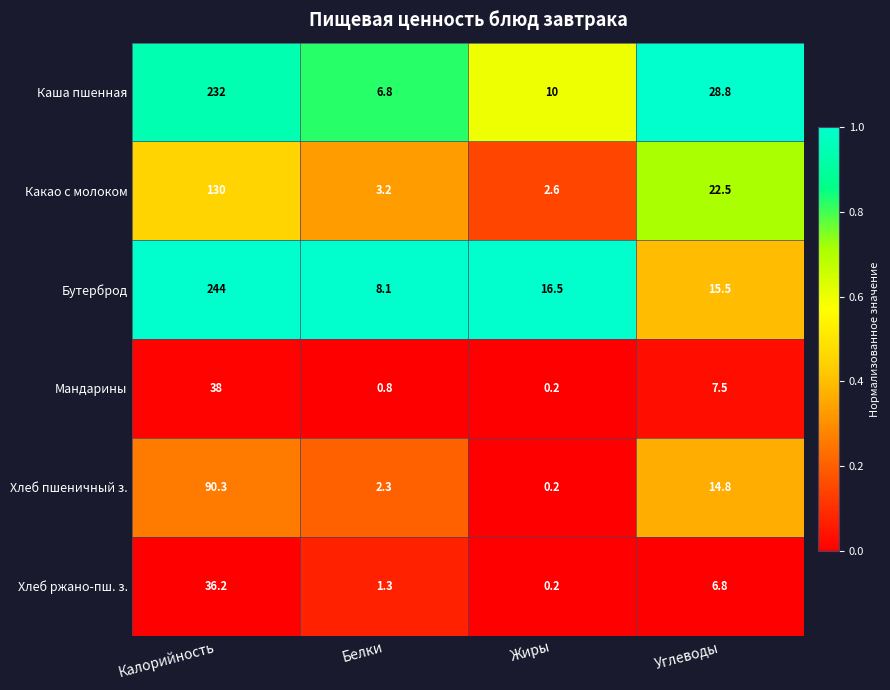

Is the value of Хлеб пшеничный з. at Белки greater than the value of Каша пшенная at Калорийность?

No